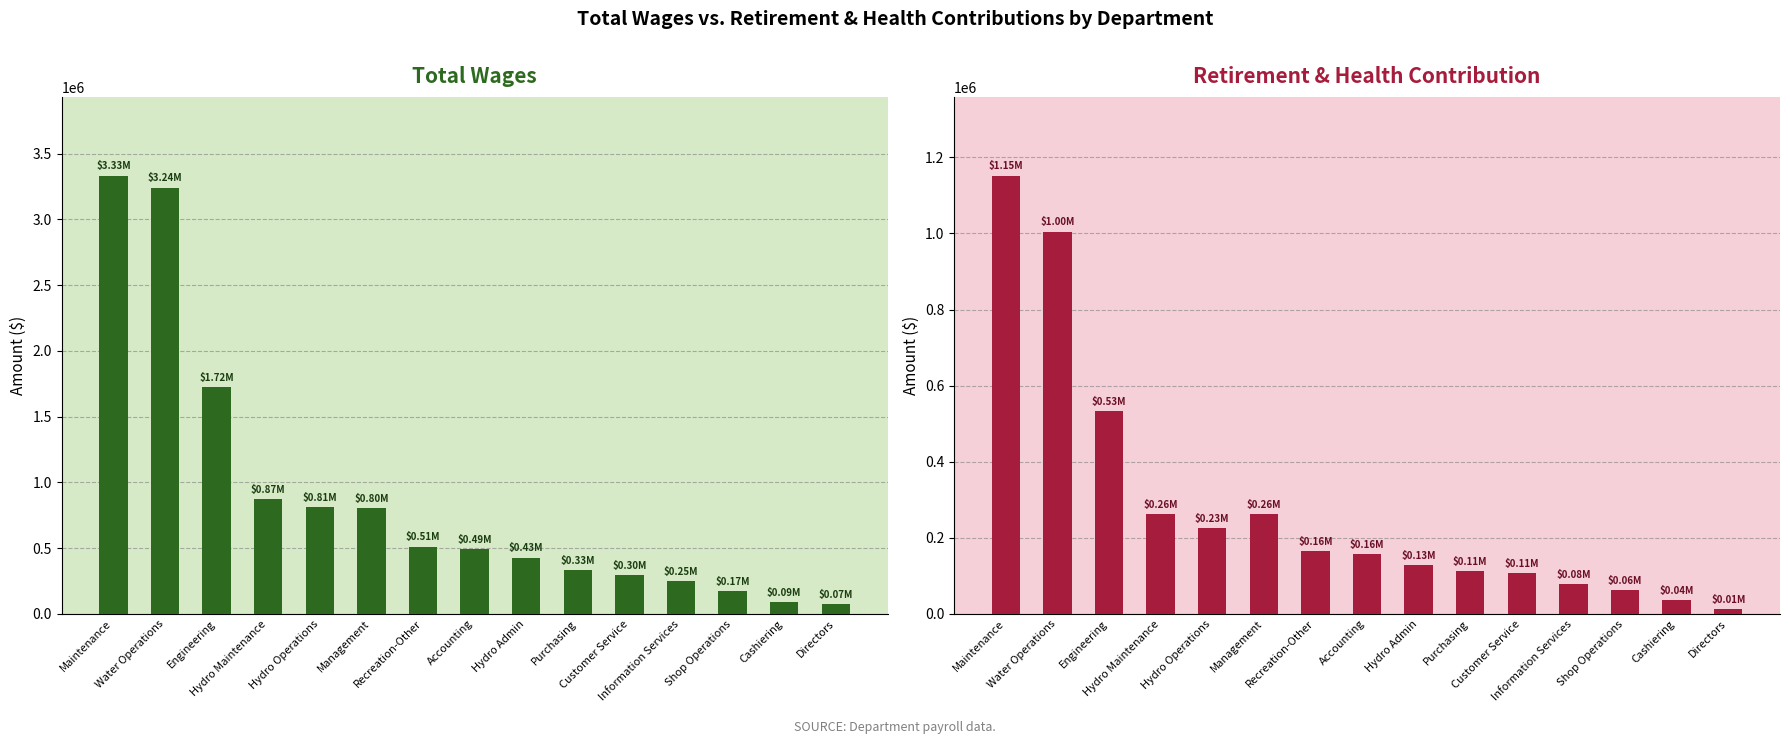

Reading right to left, extract all data points from this chart.

Total Wages: 74400	88624	171732	246731	295075	329918	428005	490209	509857	802281	810441	872351	1724347	3240796	3332024
Total Retirement & Health Contribution: 11974	36080	62821	78523	107235	111908	127467	157164	164794	261815	225254	262078	532472	1004988	1151709